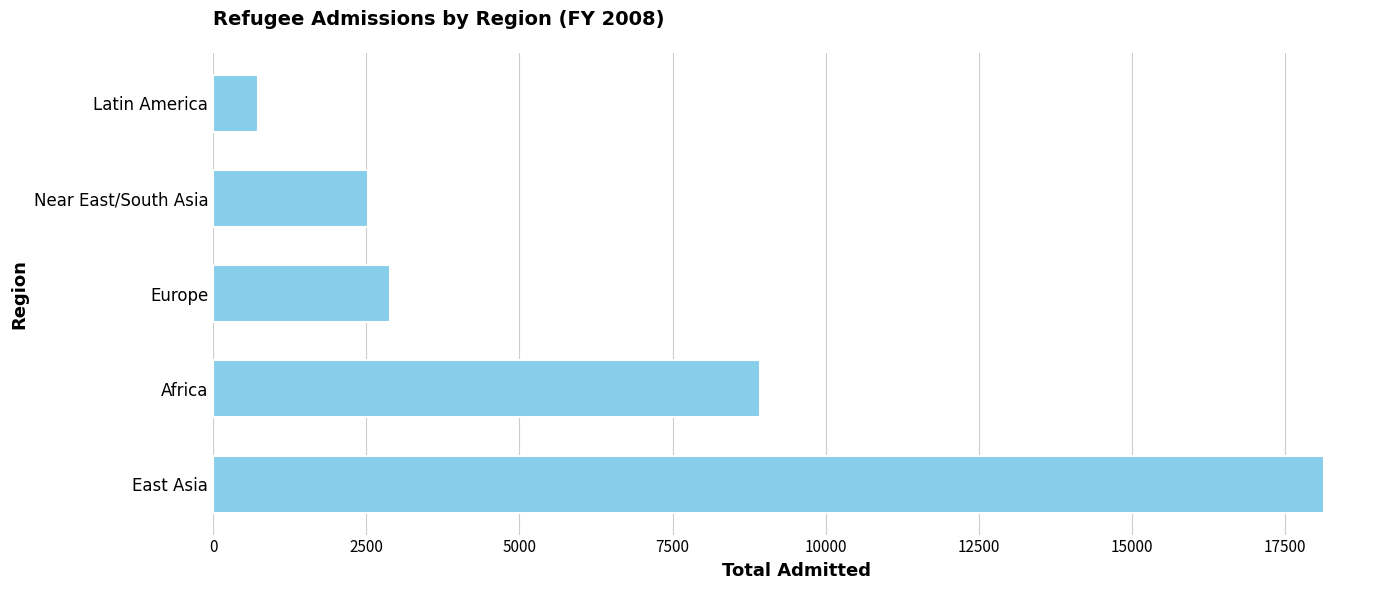

Does the chart contain stacked bars?

No